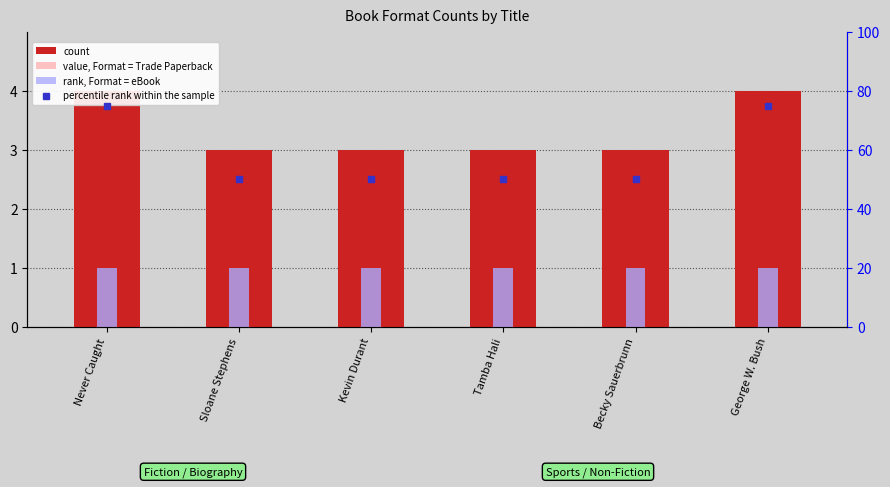

Is the value of count at Sloane Stephens greater than the value of value, Format = Trade Paperback at Never Caught?

Yes